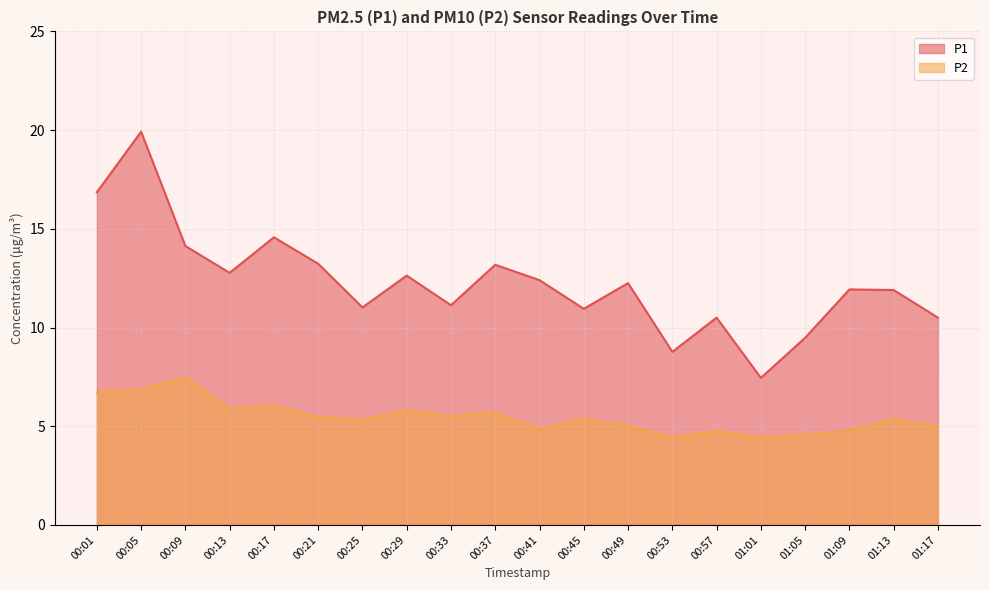

Between 00:49 and 01:09, which series saw the biggest shift?

P1